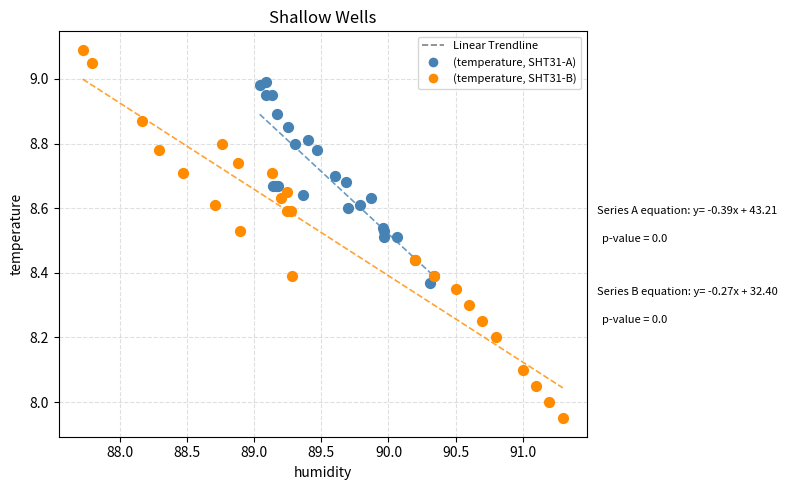

Which series contains the highest Y value?

(temperature, SHT31-B)